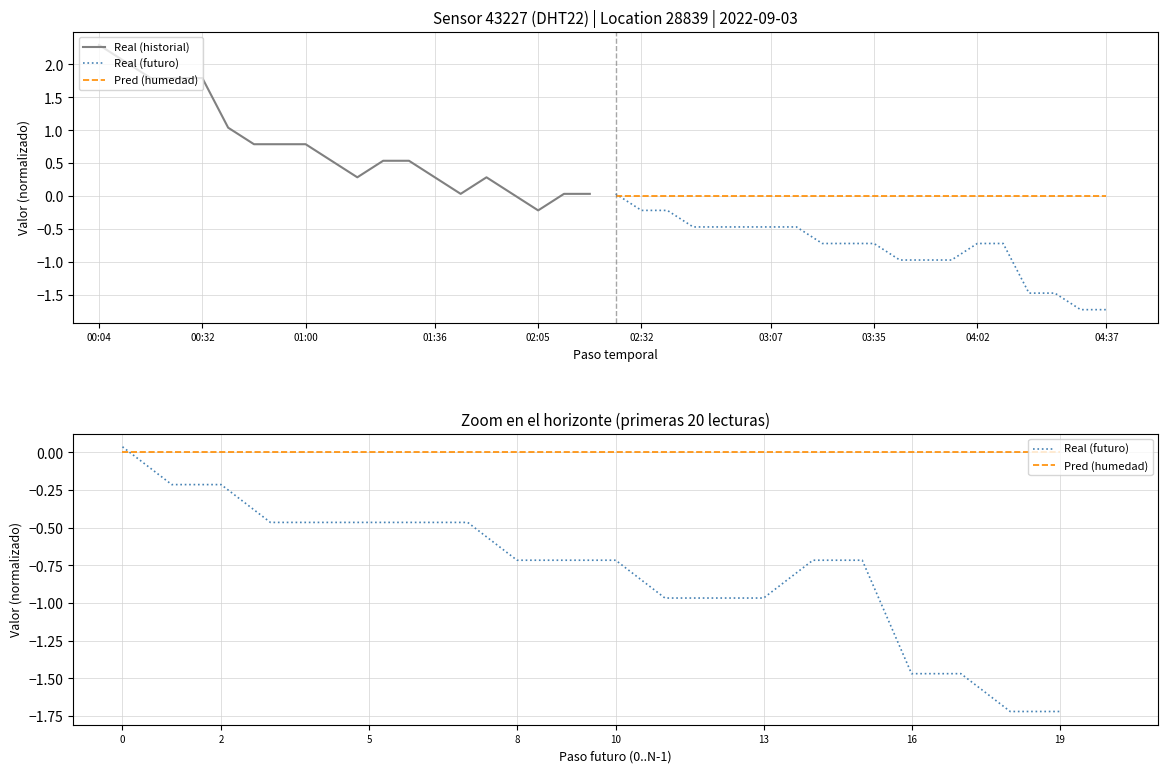

The Real (historial) series shows 1.3 at 00:04. True or false?

False